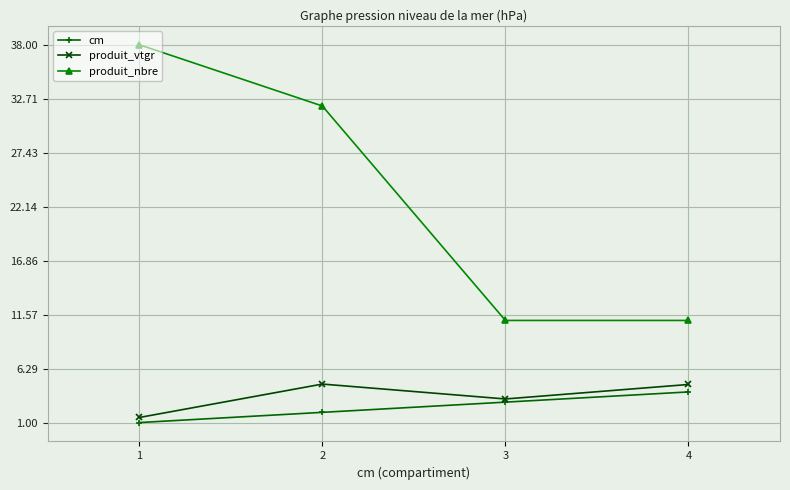

How many data points in produit_vtgr are less than 4?

2